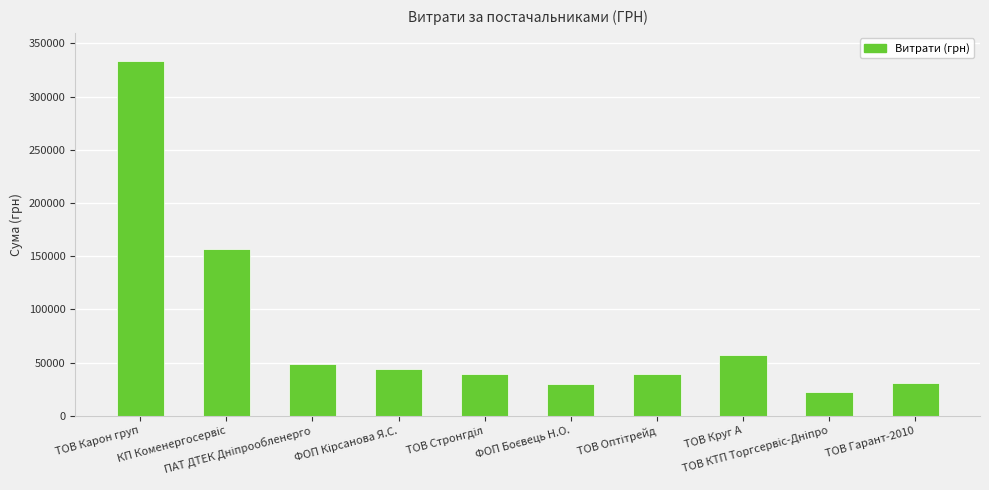

What is the difference between the maximum and minimum values?

311029.5